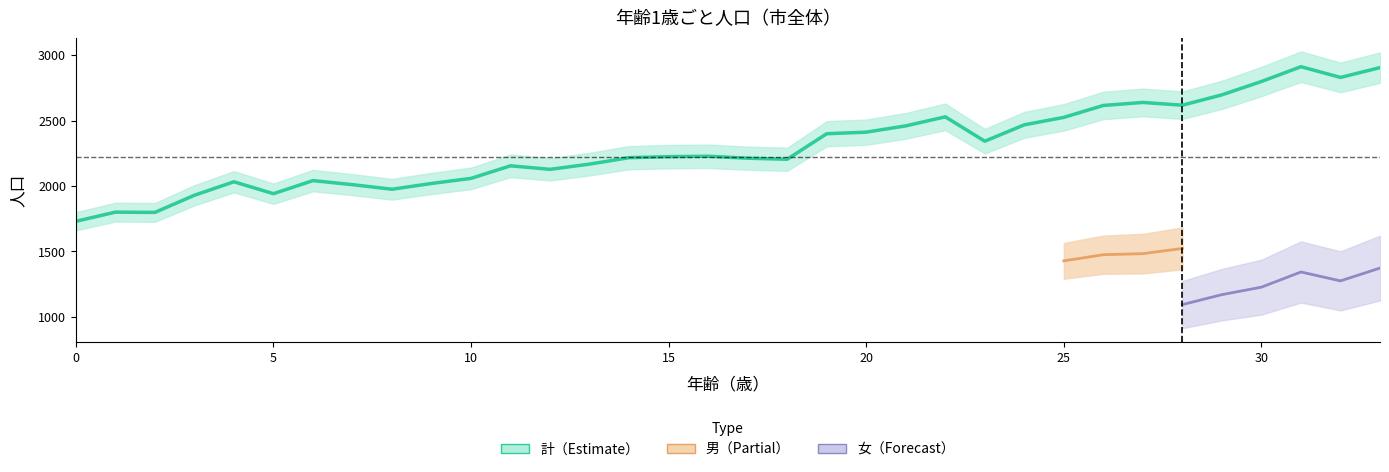

Which series has the largest total across all categories?

計